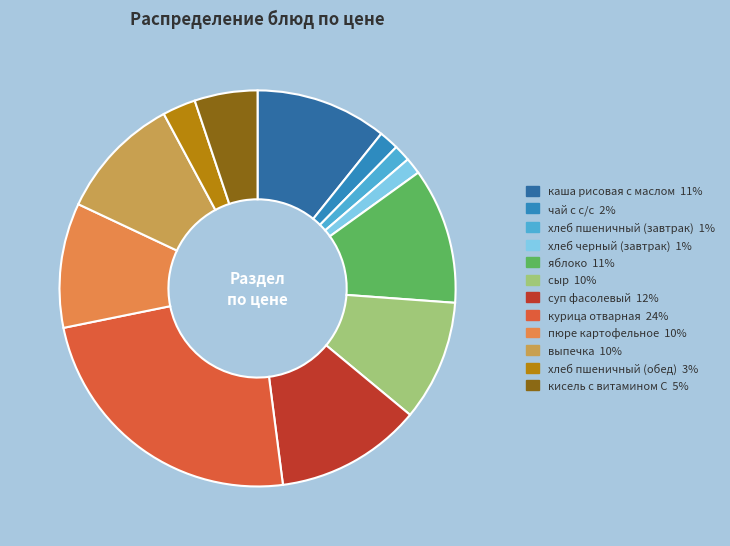

Is it true that пюре картофельное is 15% of the pie?

False